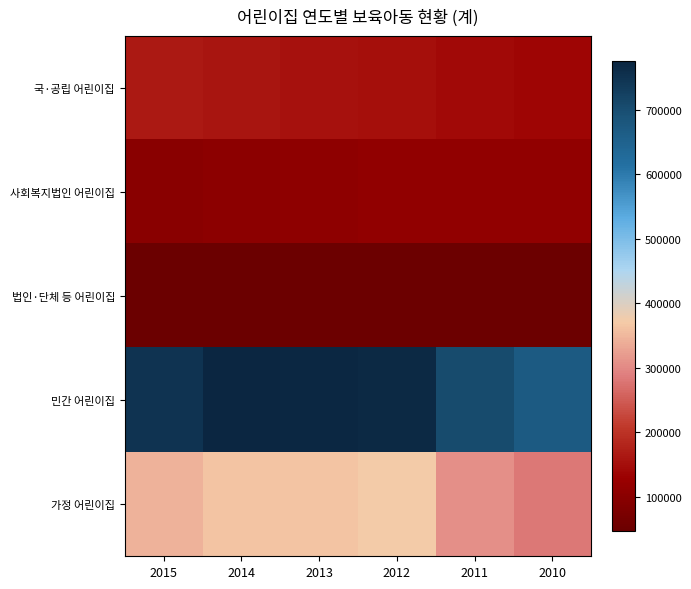

Rank the series at 2012 from lowest to highest value.

법인·단체 등 어린이집, 사회복지법인 어린이집, 국·공립 어린이집, 가정 어린이집, 민간 어린이집